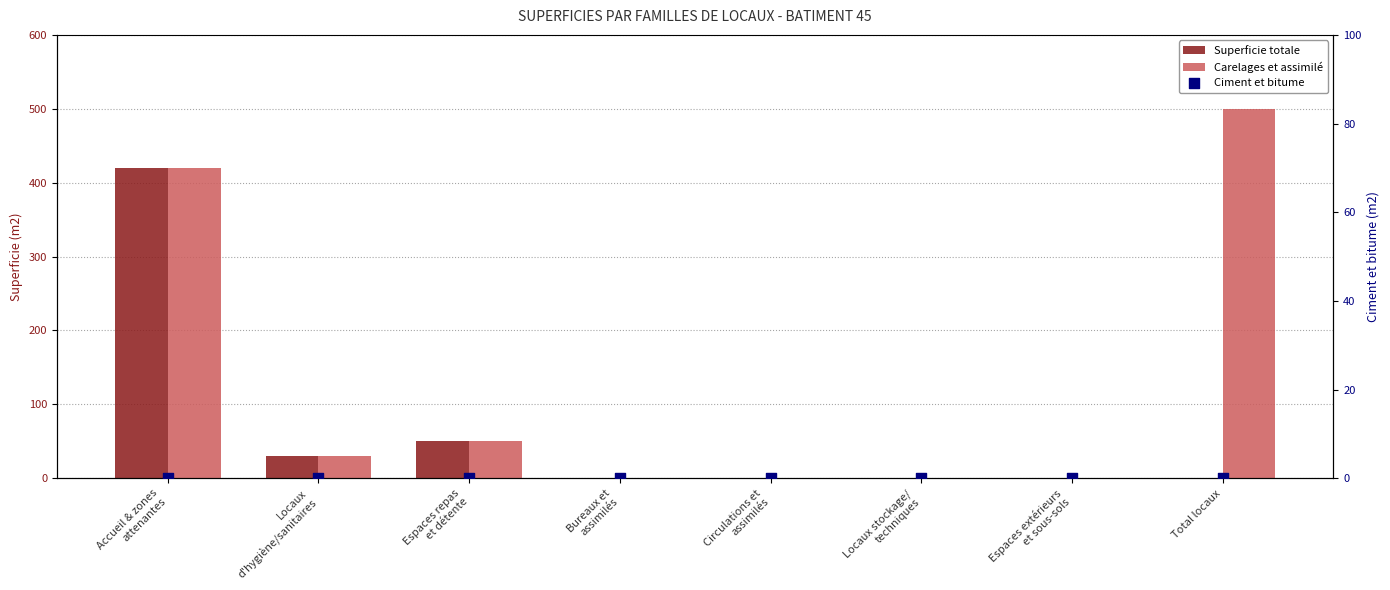

Which series contains the lowest Y value?

Superficie totale